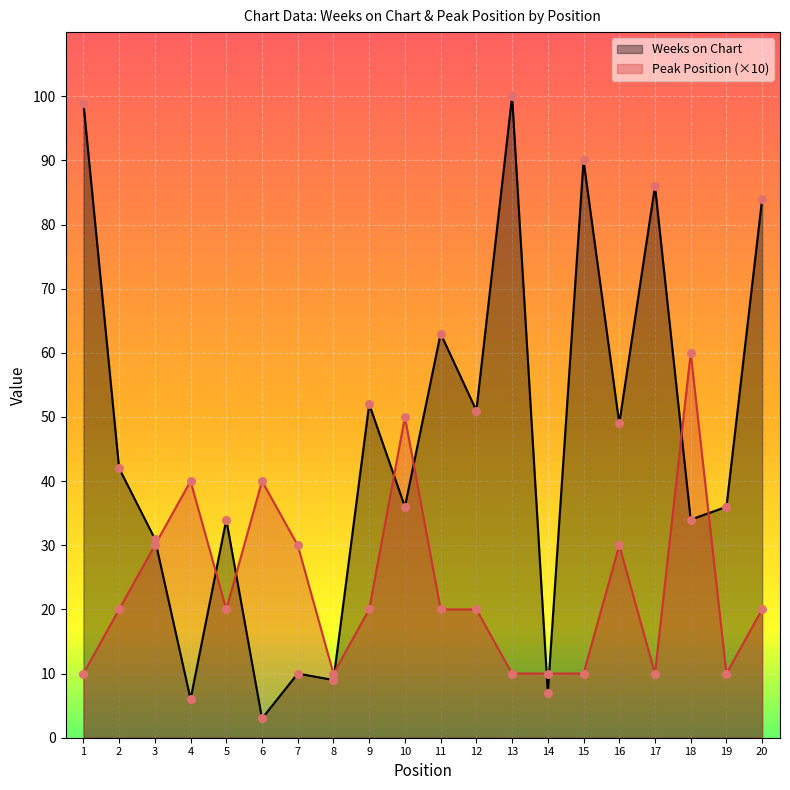

Which series reaches the minimum Y coordinate?

Weeks on Chart